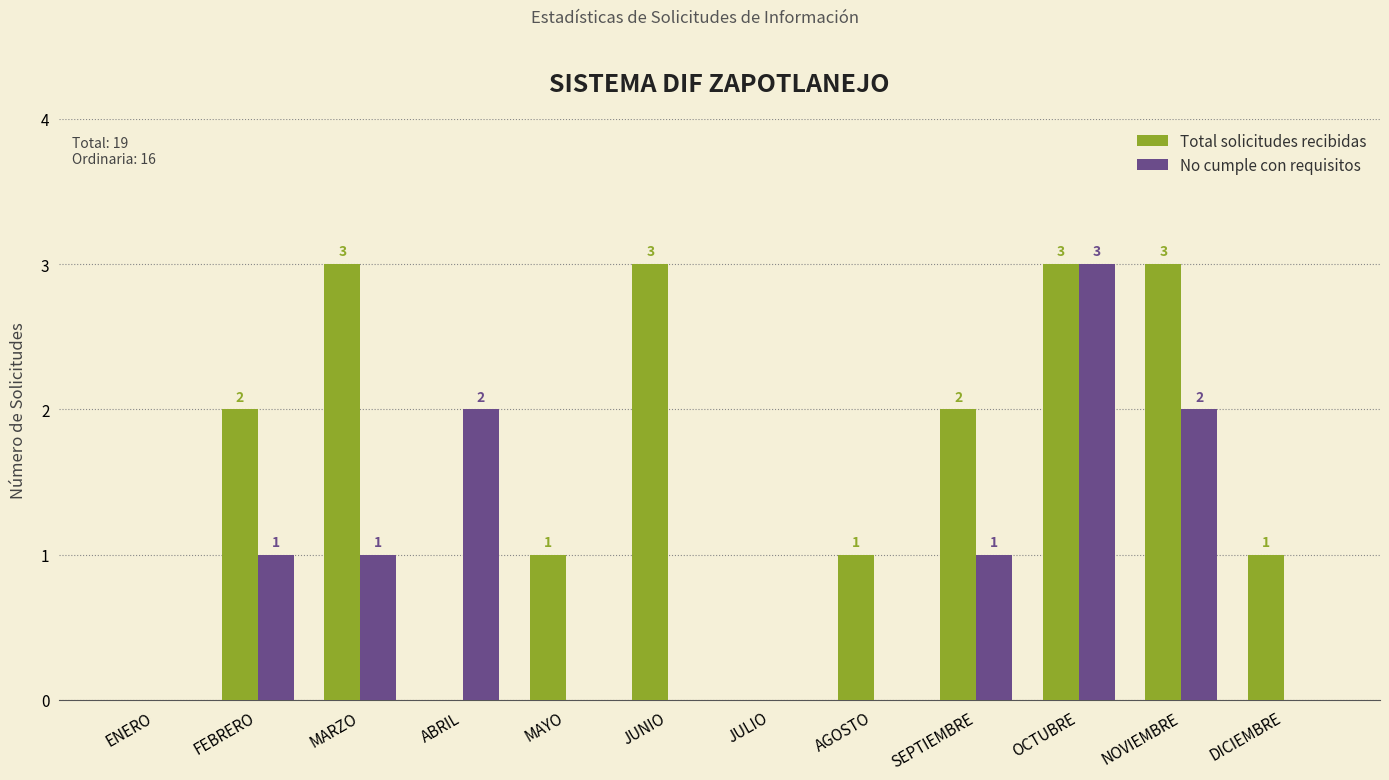

How many No cumple con requisitos values are between 0 and 2?

11